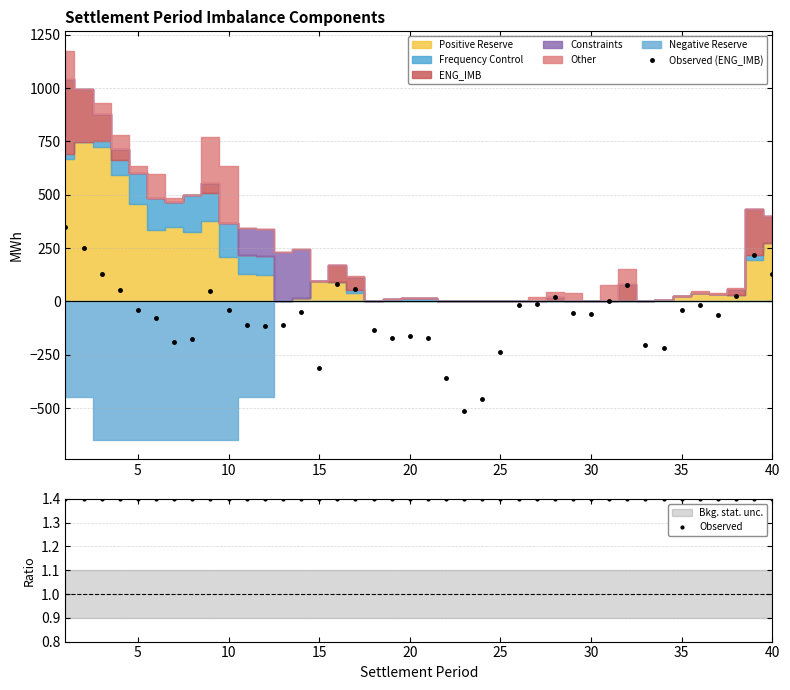

True or false: Observed (ENG_IMB) has more than 2 interior local peaks.

True